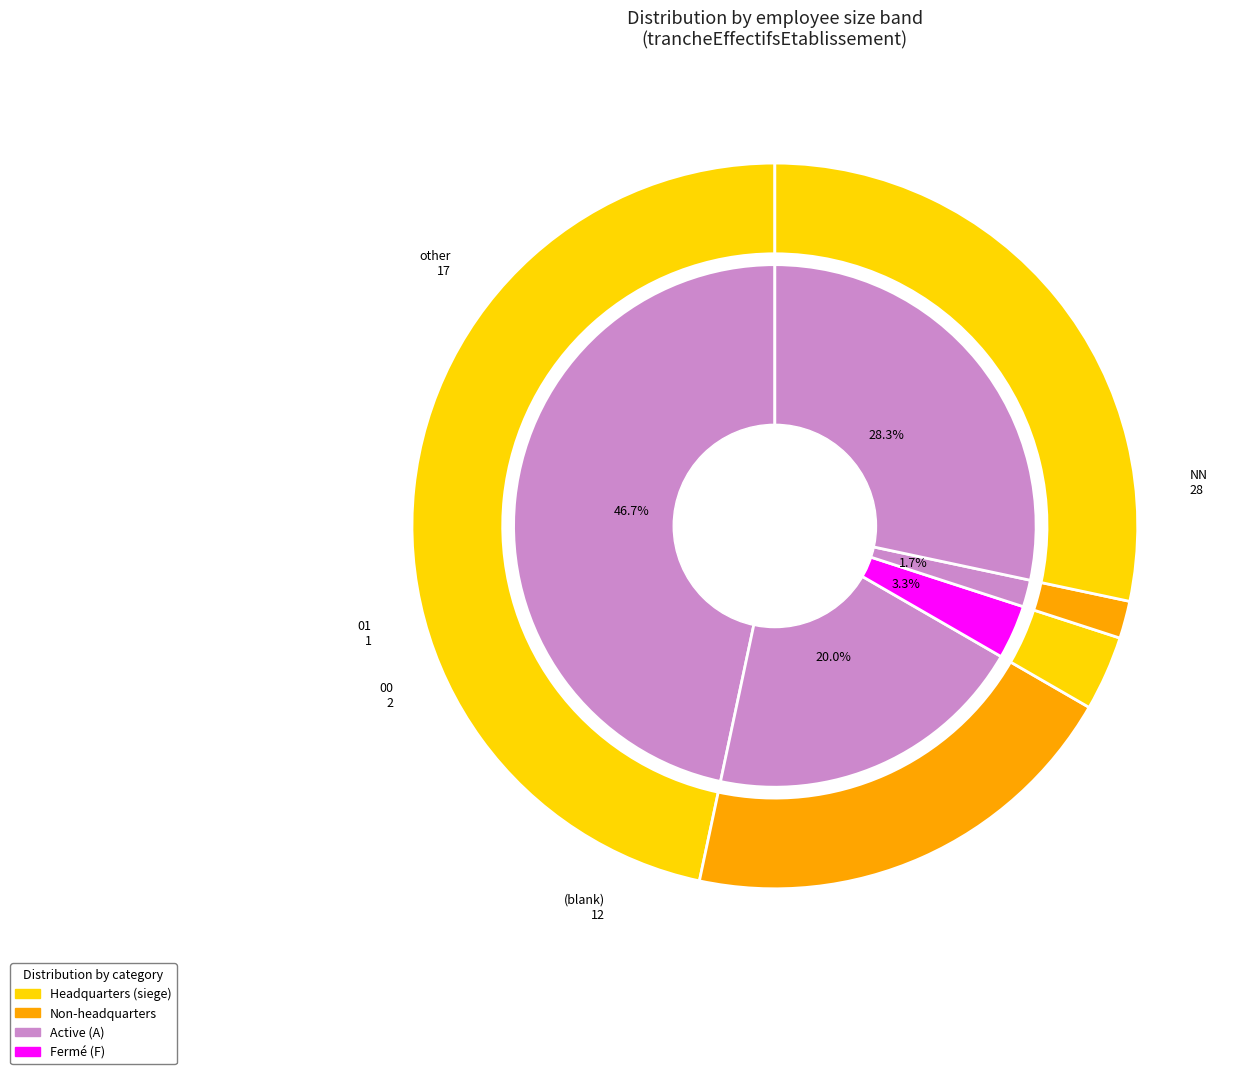

Which category has the smallest portion of the pie?

01